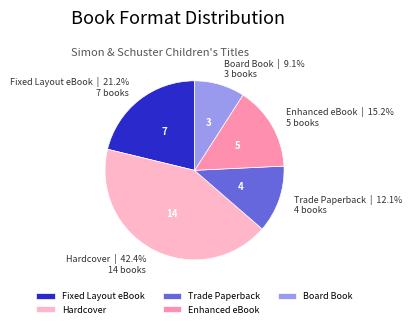

Does any single category account for the majority?

No